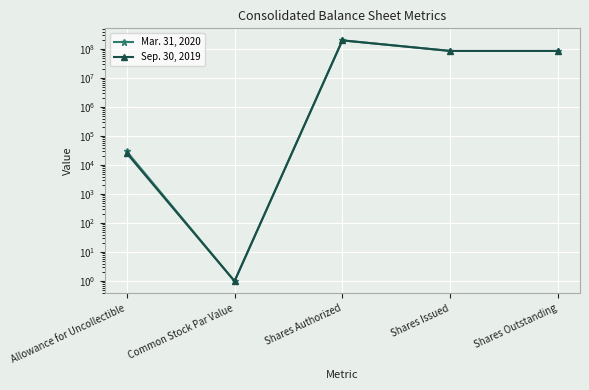

What position from the left is Allowance for Uncollectible?

1